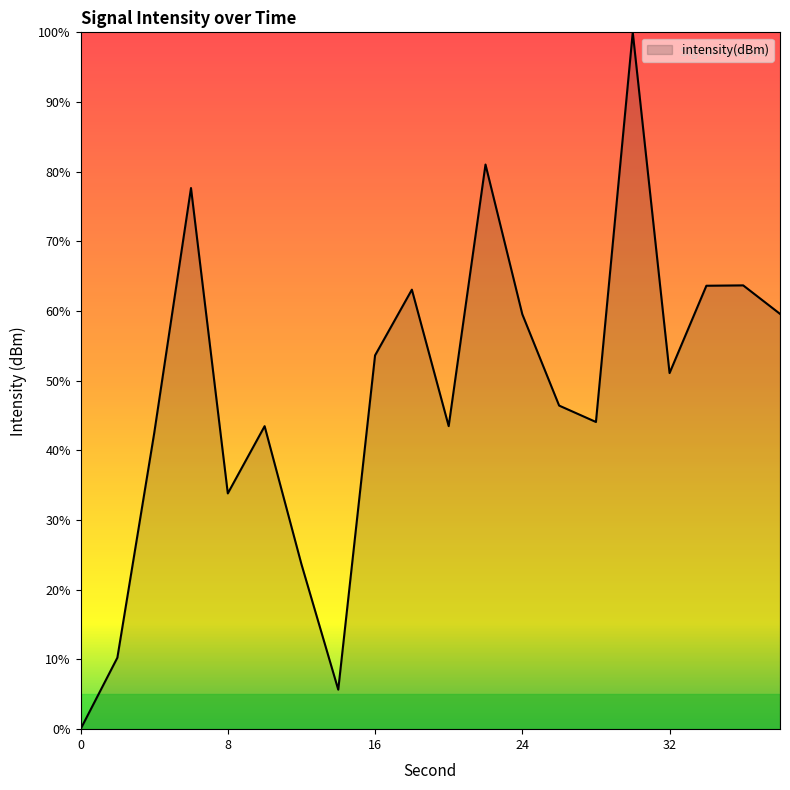

What is the maximum value shown in the chart?

100.0